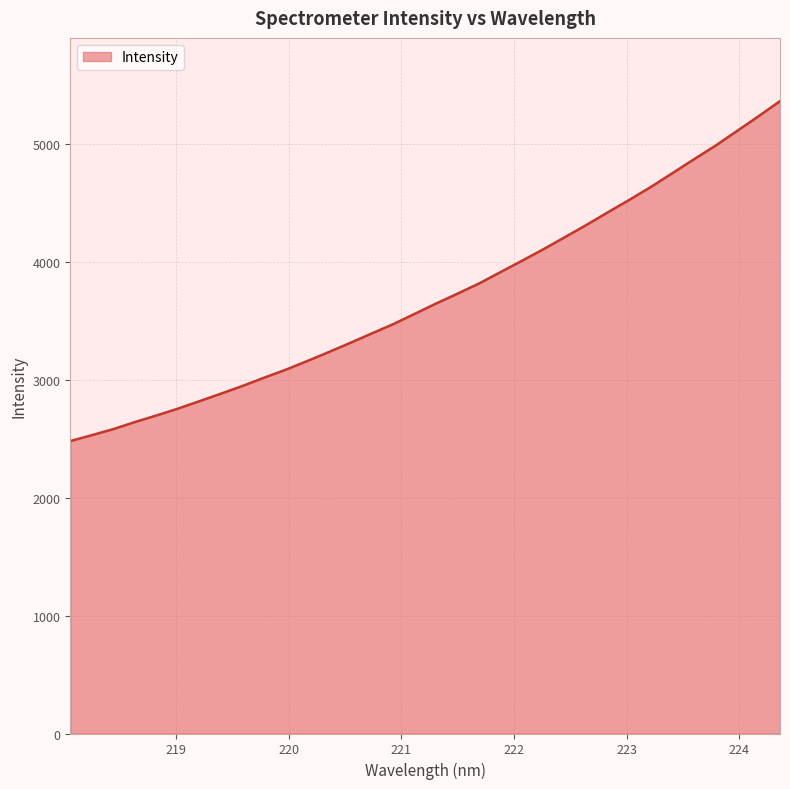

True or false: the data has more than 2 interior local peaks.

False